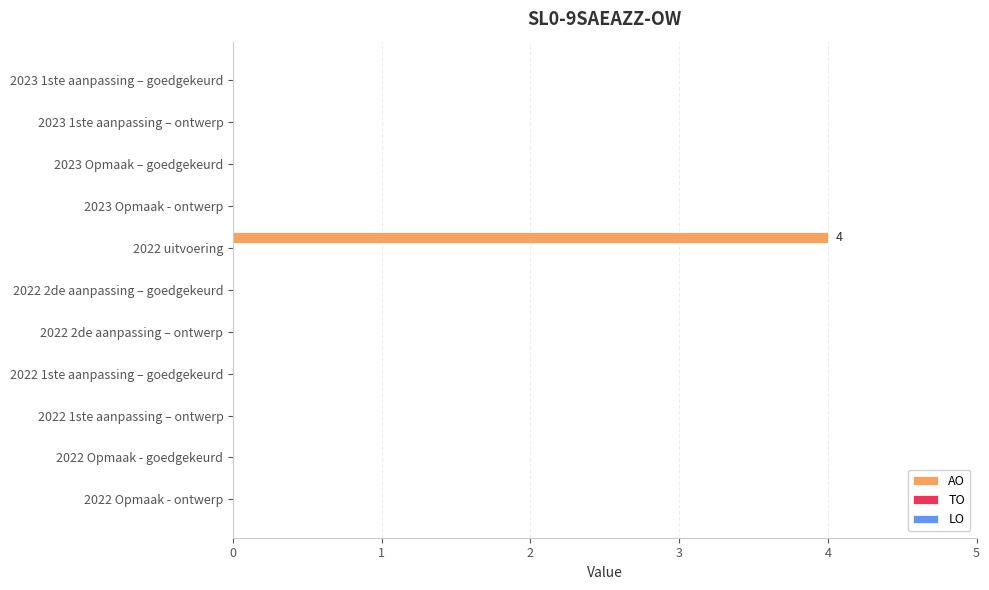

The value at 2023 Opmaak - ontwerp is -2. True or false?

False